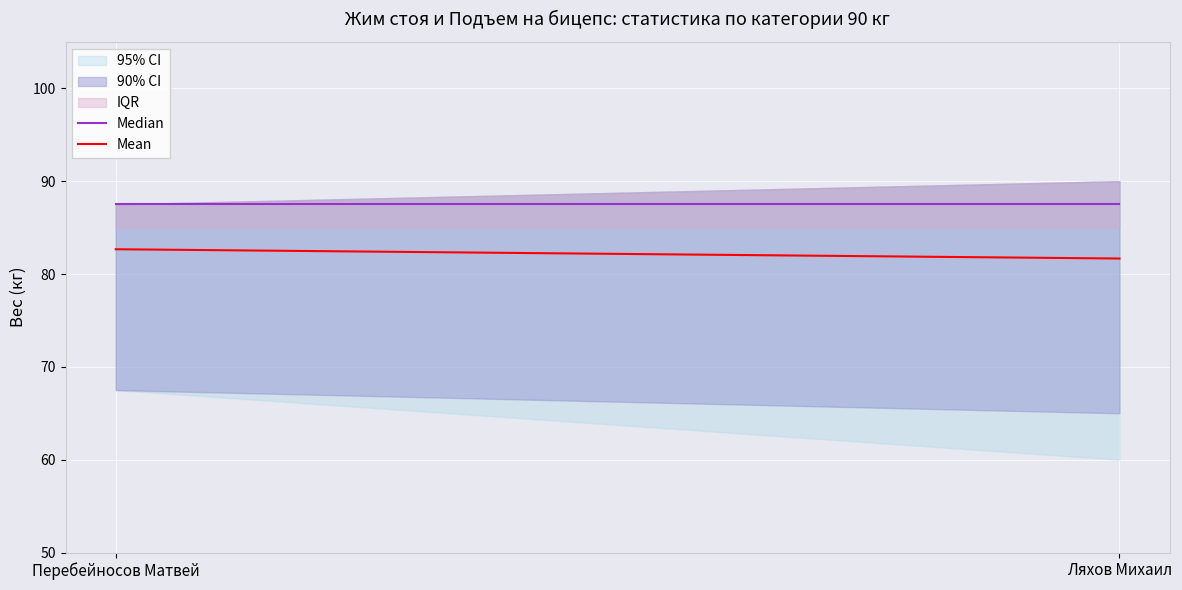

What is the label of the 2nd point from the right?

Перебейносов Матвей